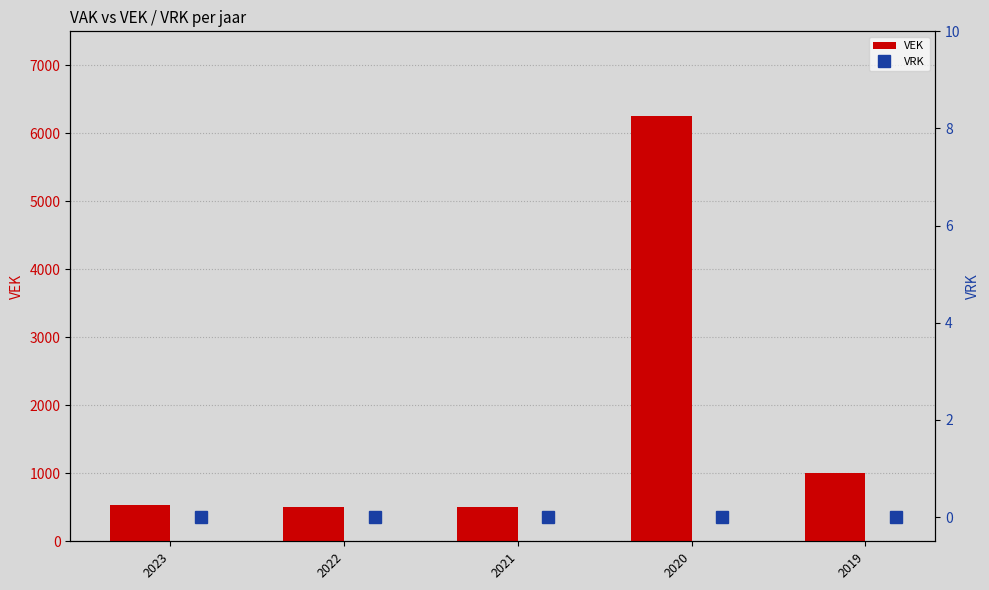

True or false: VEK has a value of 535 at 2023.

True